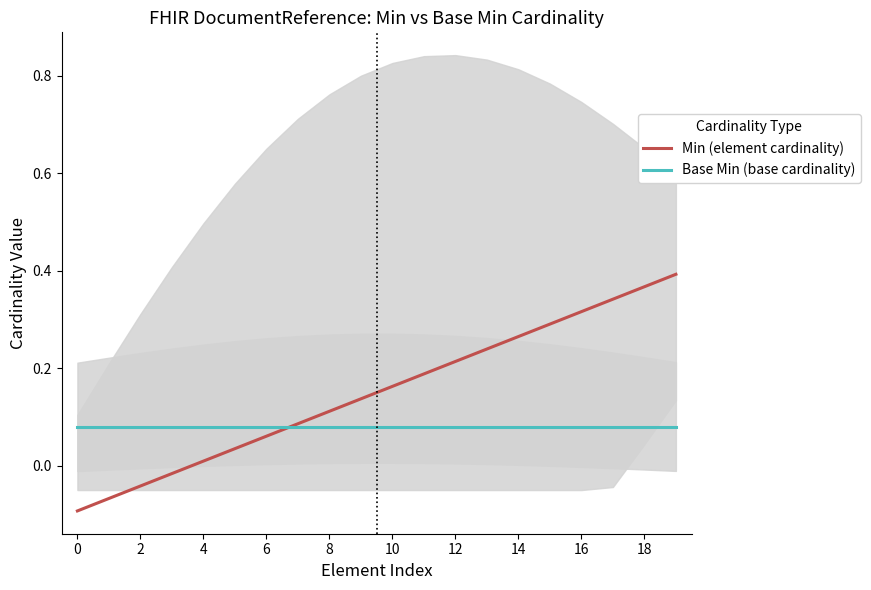

True or false: Min (element cardinality) has more than 0 points higher than both neighbors.

False